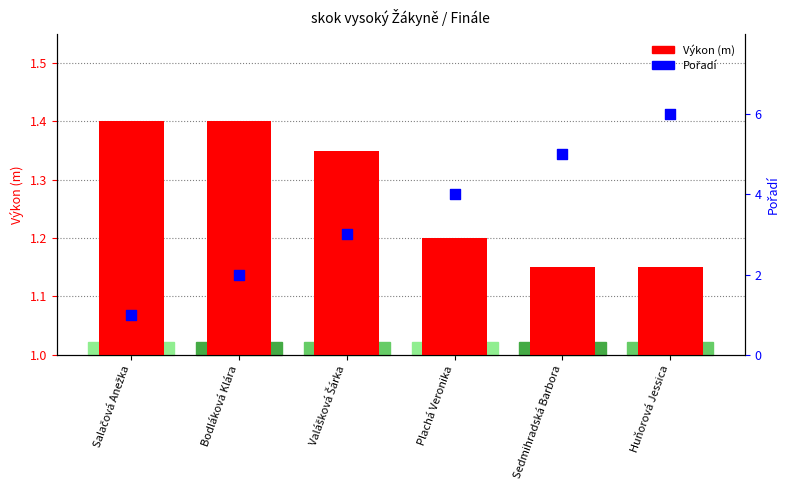

At how many categories does at least one series exceed 4?

2